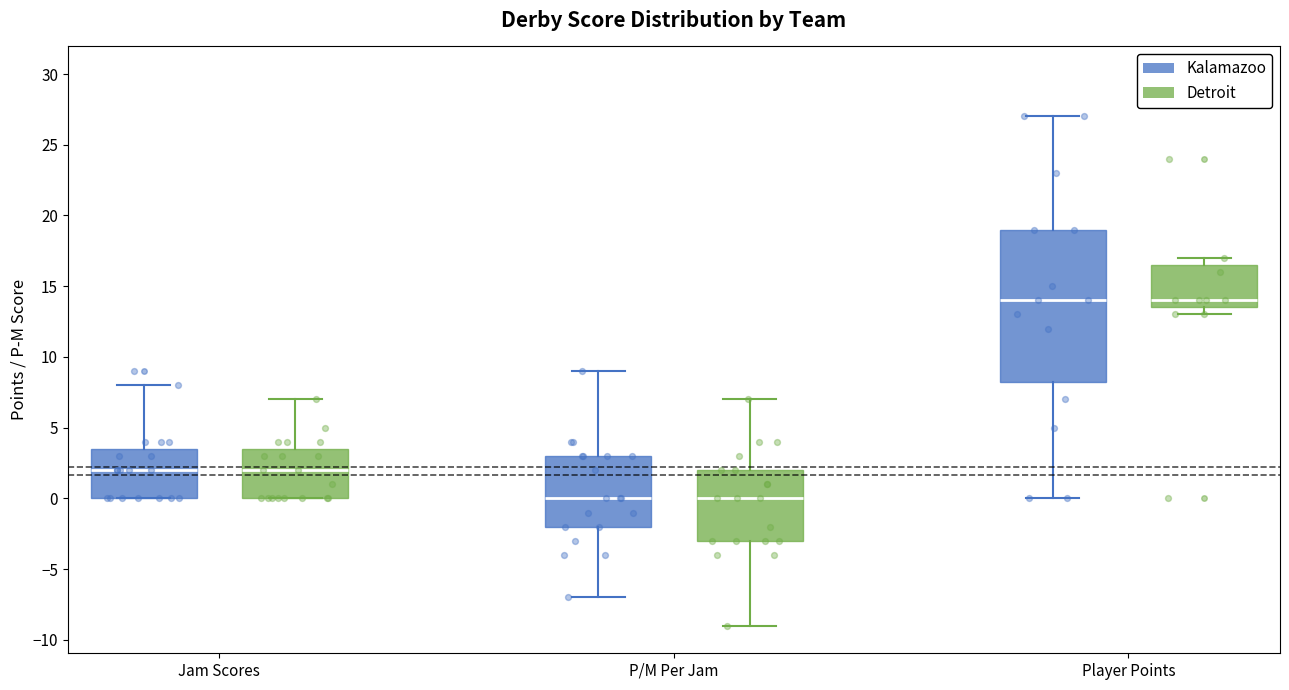

Reading left to right, transcribe this box plot: for each box, give where its median line is, the range the box spans, and where its two whiskers end, as read against the y-axis. The values are not printed on the chart, so give them approximately, as read against the axis.

Jam Scores (Kalamazoo): median 2.0, box 0.0 to 3.5, whiskers 0.0 to 8.0
Jam Scores (Detroit): median 2.0, box 0.0 to 3.5, whiskers 0.0 to 7.0
P/M Per Jam (Kalamazoo): median 0.0, box -2.0 to 3.0, whiskers -7.0 to 9.0
P/M Per Jam (Detroit): median 0.0, box -3.0 to 2.0, whiskers -9.0 to 7.0
Player Points (Kalamazoo): median 14.0, box 8.5 to 19.0, whiskers 0.0 to 27.0
Player Points (Detroit): median 14.0, box 13.5 to 16.5, whiskers 13.0 to 17.0